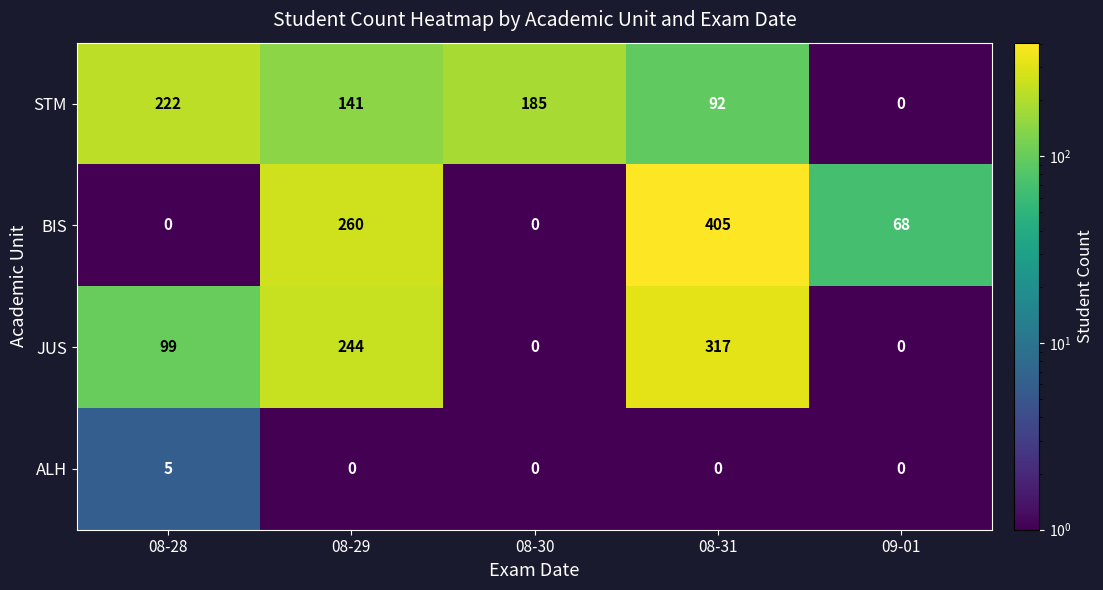

Reading left to right, extract all data points from this chart.

STM: 222	141	185	92	0
BIS: 0	260	0	405	68
JUS: 99	244	0	317	0
ALH: 5	0	0	0	0